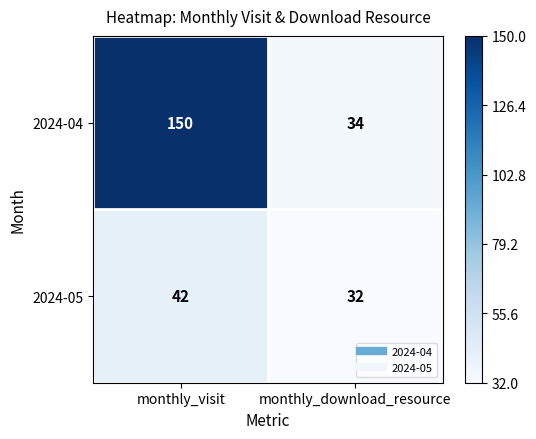

Rank the series by their maximum value, from highest to lowest.

2024-04, 2024-05